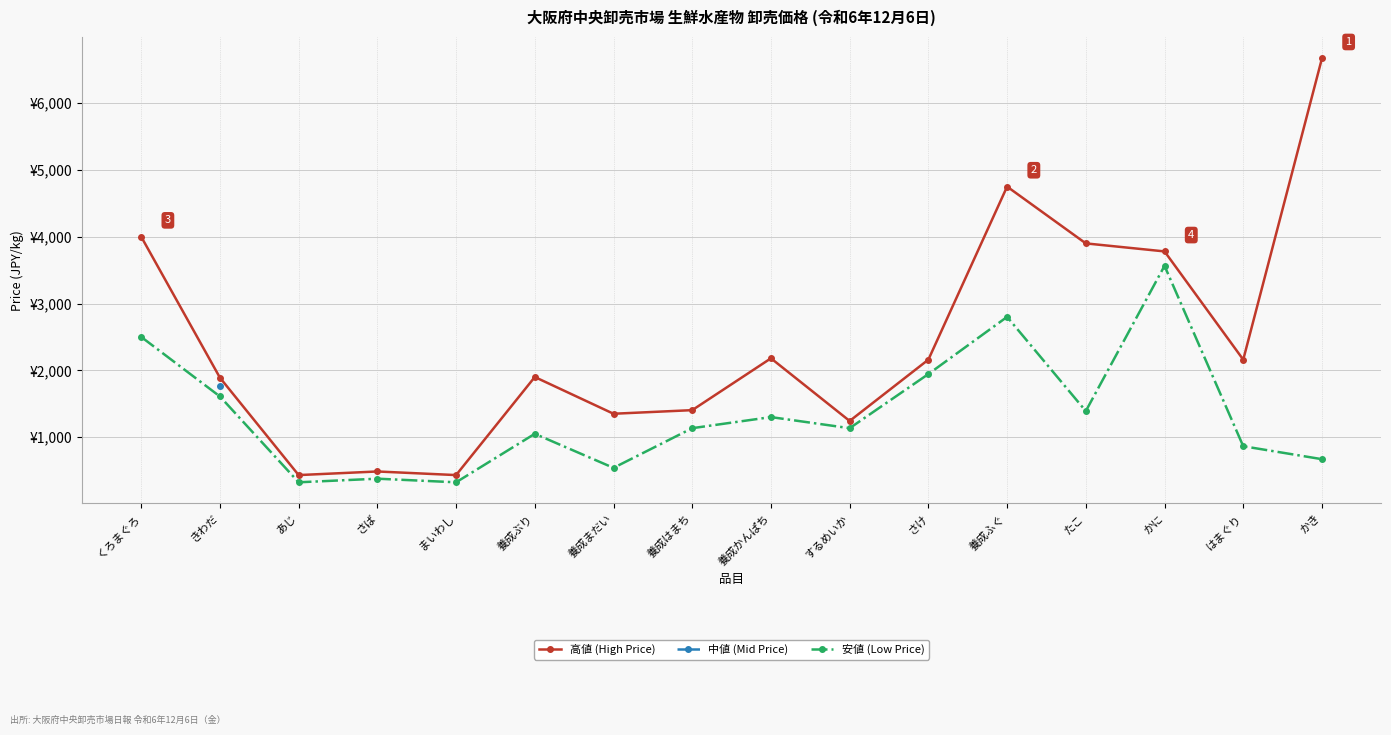

What are all the series names shown in the legend?

高値 (High Price), 中値 (Mid Price), 安値 (Low Price)